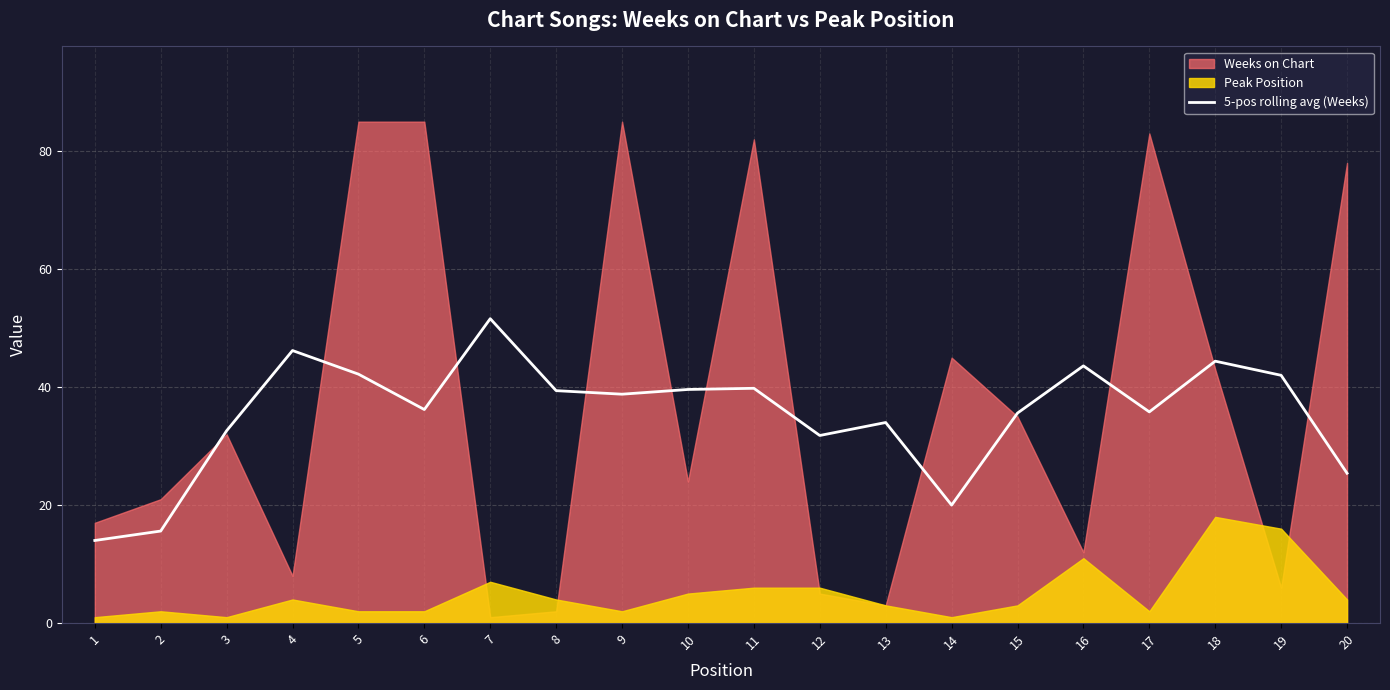

Reading left to right, transcribe all the data shown in this chart.

14.0	15.6	32.6	46.2	42.2	36.2	51.6	39.4	38.8	39.6	39.8	31.8	34.0	20.0	35.6	43.6	35.8	44.4	42.0	25.4